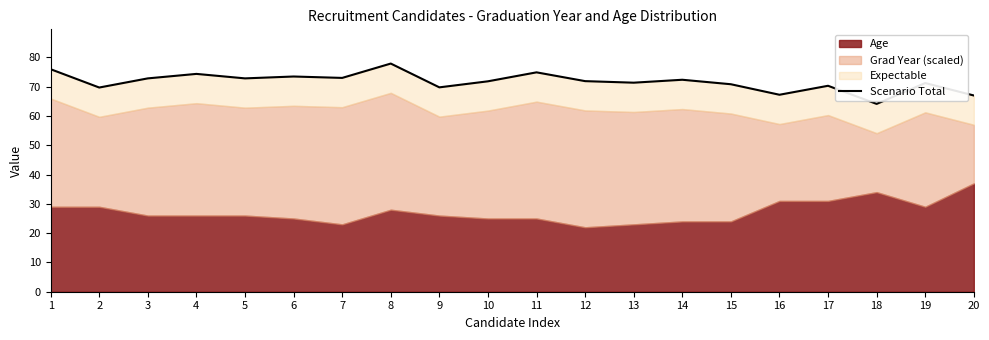

How many values exceed 71?

13